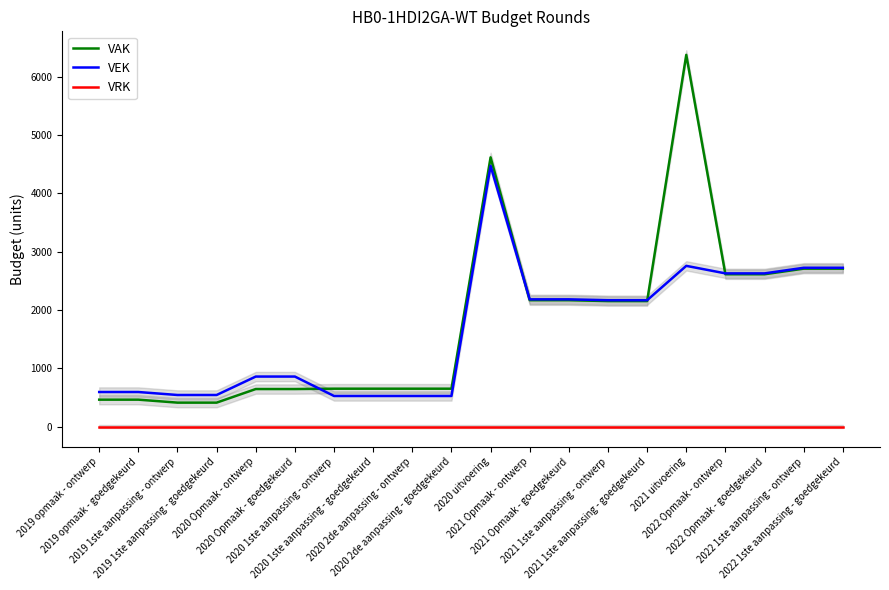

How many values in the VAK series are below 2153?

10